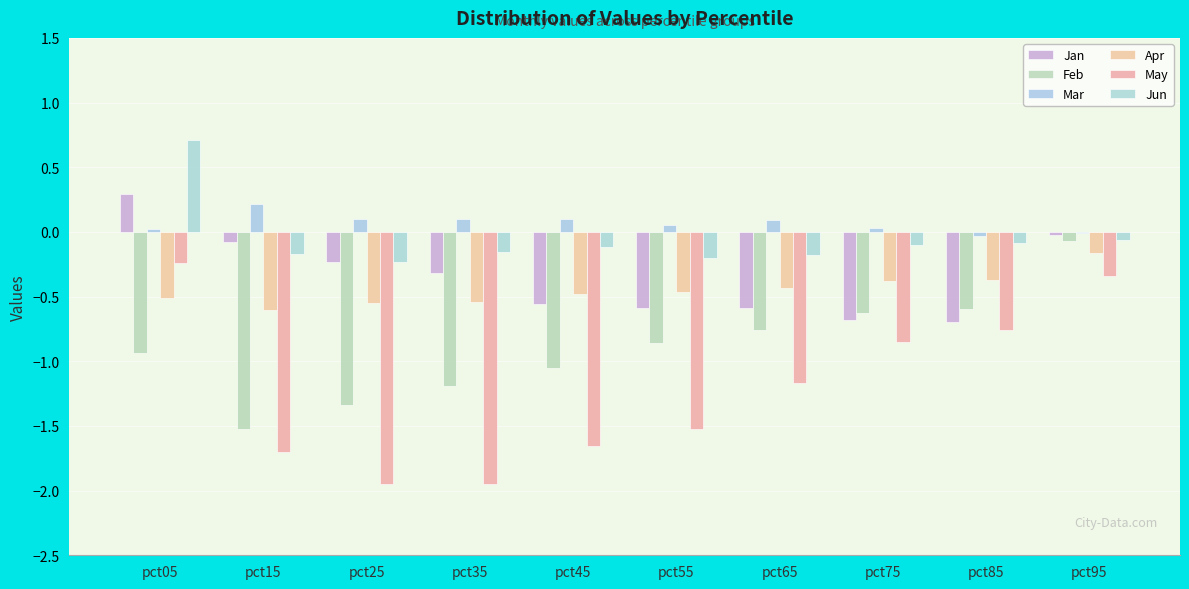

What is the value of the May bar at the 6th from the left?

-1.5